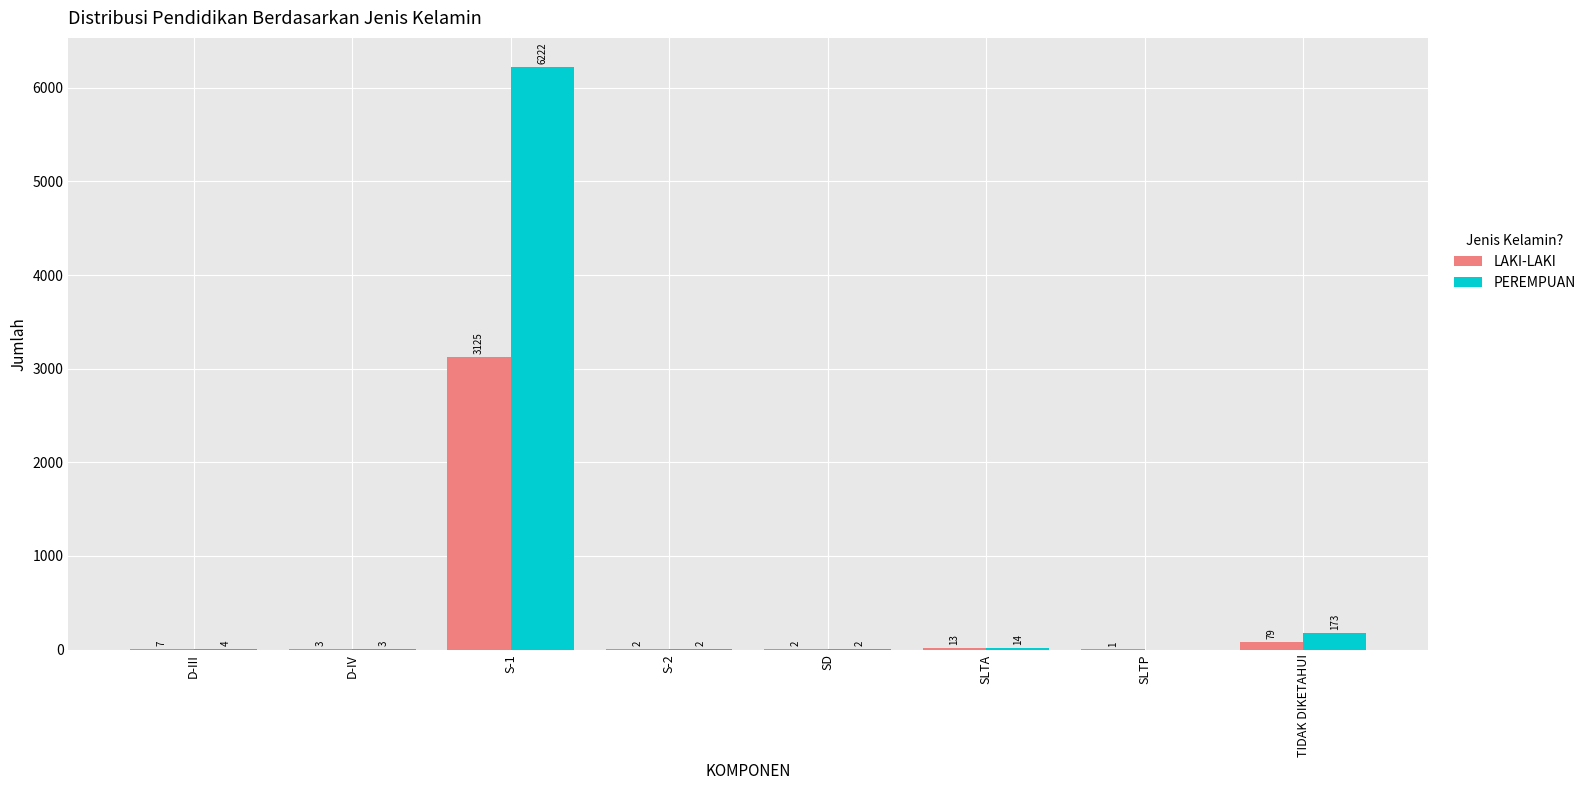

Reading left to right, extract all data points from this chart.

LAKI-LAKI: D-III=7	D-IV=3	S-1=3125	S-2=2	SD=2	SLTA=13	SLTP=1	TIDAK DIKETAHUI=79
PEREMPUAN: D-III=4	D-IV=3	S-1=6222	S-2=2	SD=2	SLTA=14	SLTP=0	TIDAK DIKETAHUI=173